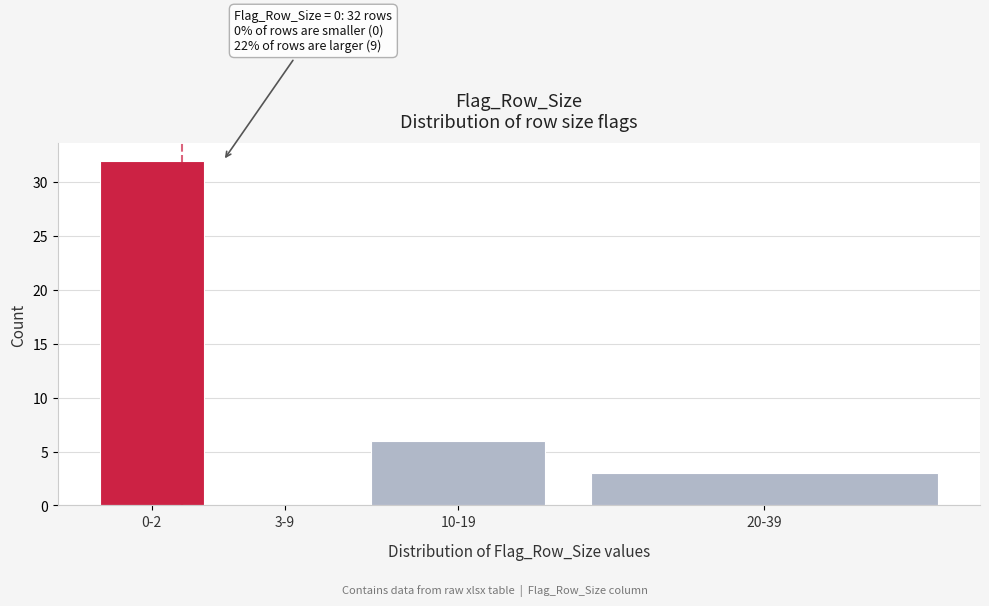

Reading right to left, transcribe all the data shown in this chart.

20-39=3	10-19=6	3-9=0	0-2=32